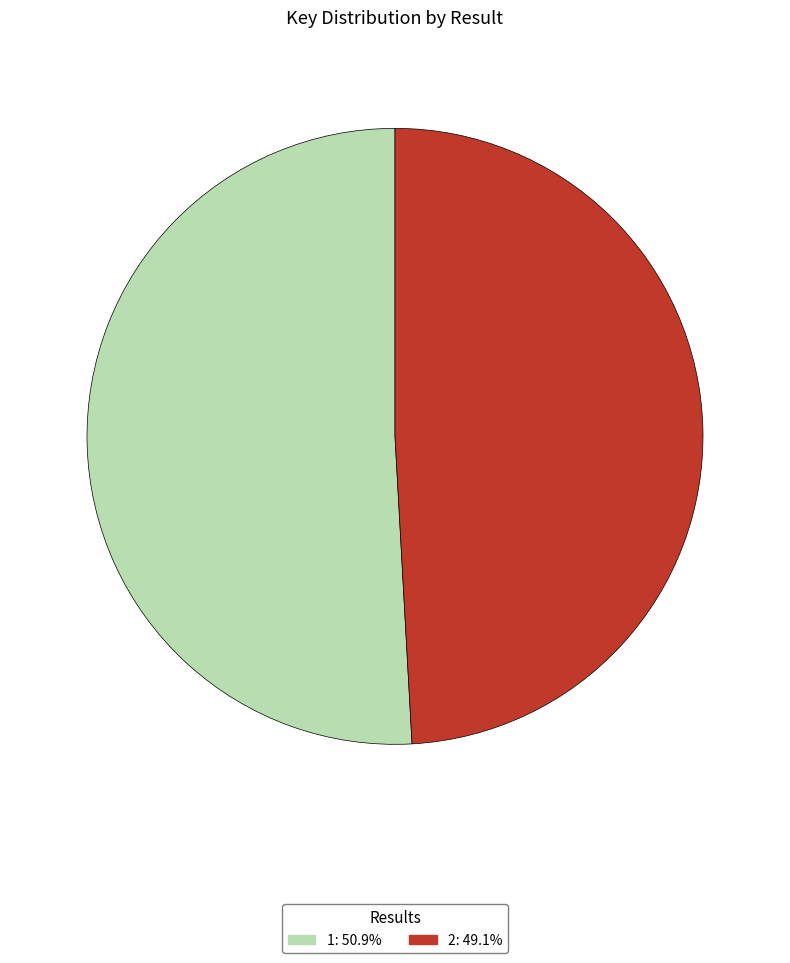

Rank the categories by value from lowest to highest.

2, 1